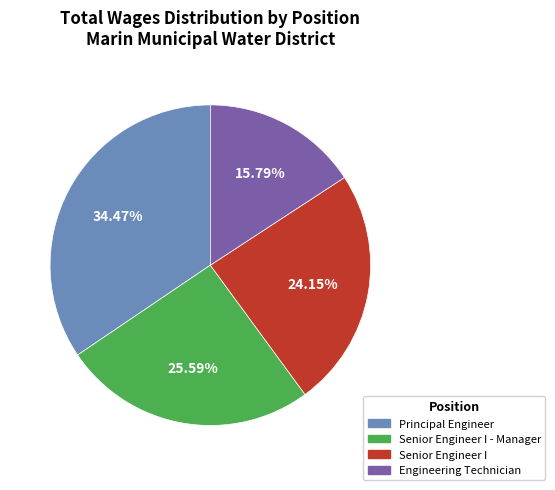

Does any single category account for the majority?

No